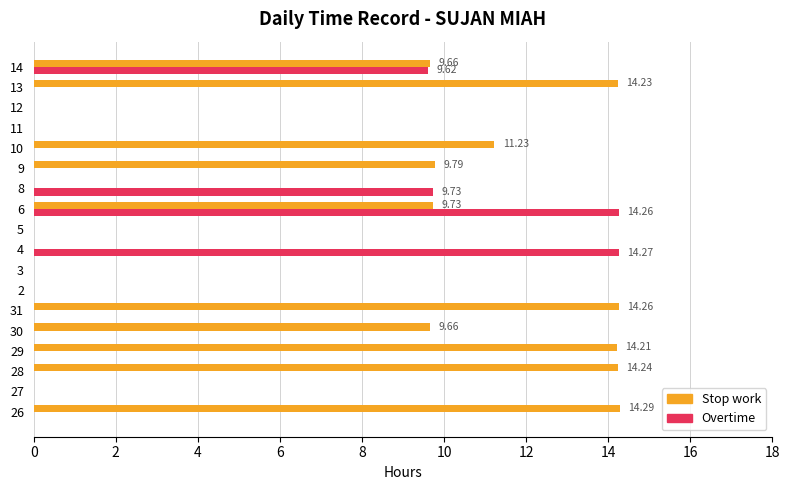

Which series changed the most between 27 and 28?

Stop work